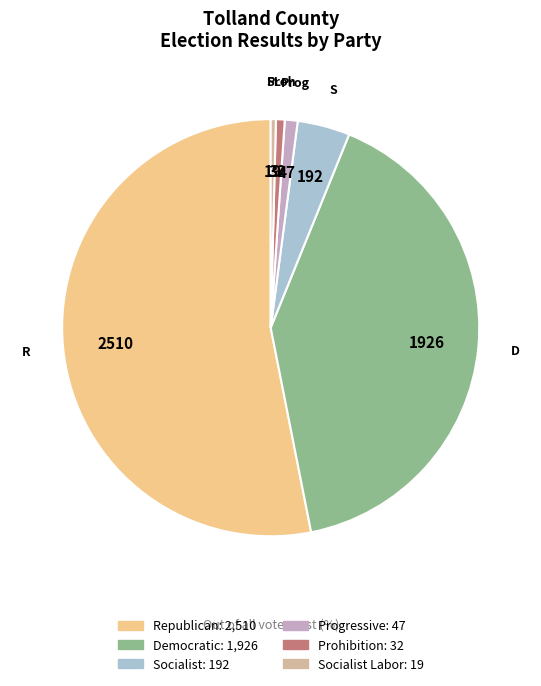

Does any single category account for the majority?

Yes